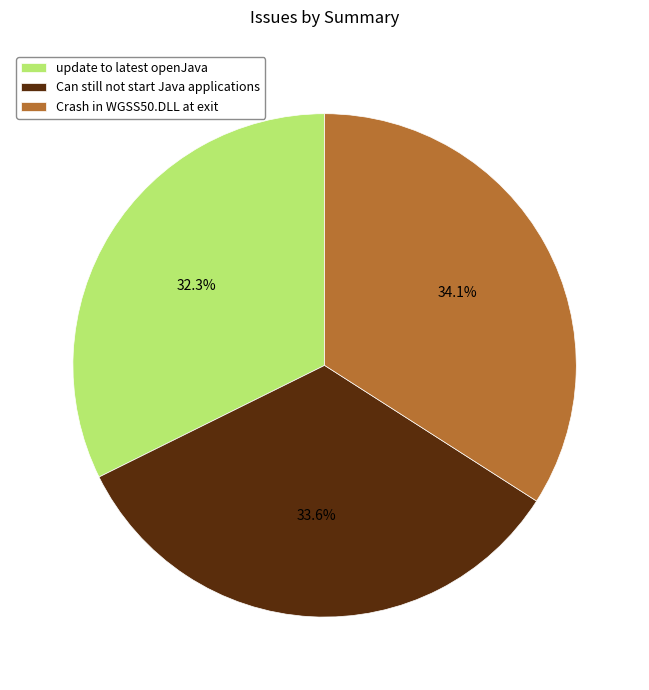

Between Can still not start Java applications and update to latest openJava, which is larger?

Can still not start Java applications